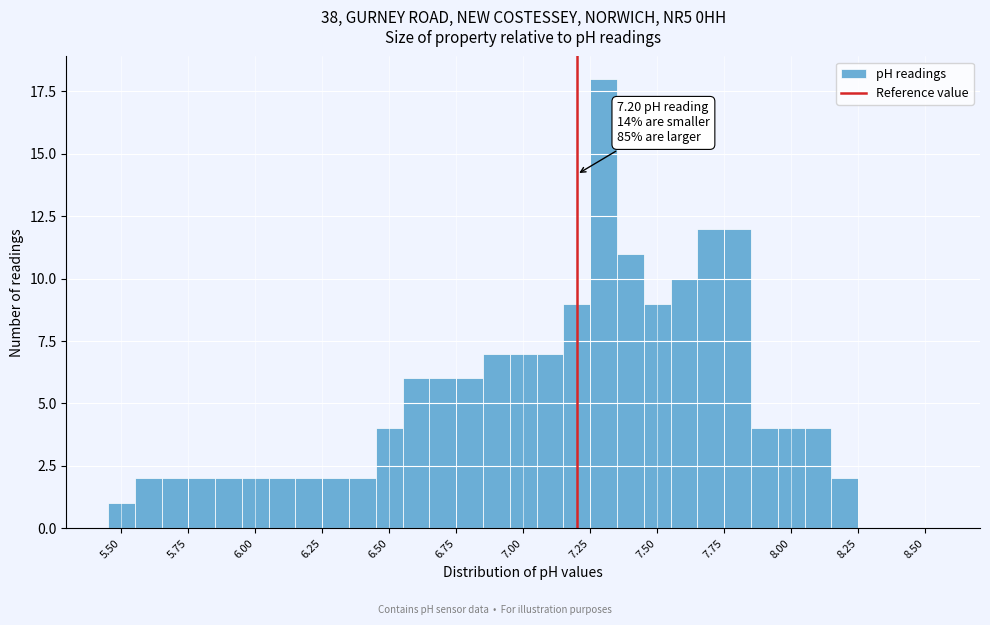

Read against the x-axis, roughly where is the centre of the tallest bar?

7.30